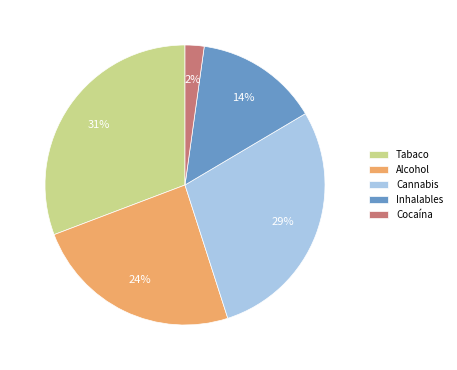

Is it true that Cocaína is 9% of the pie?

False